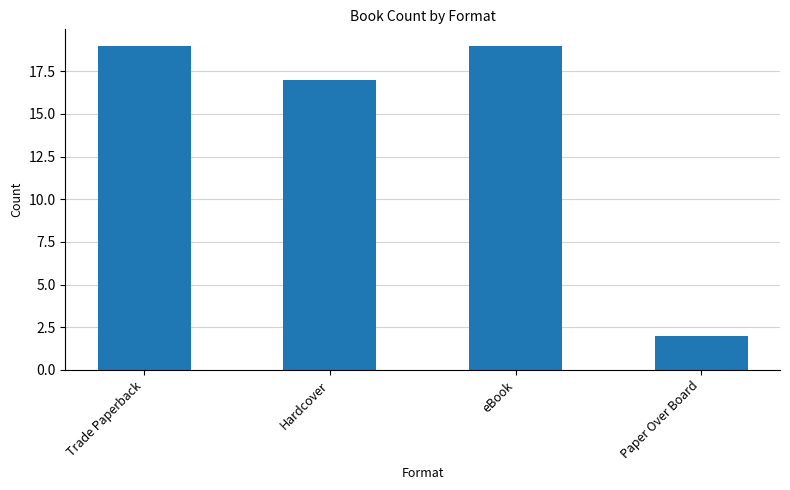

Which has a higher value, Trade Paperback or Paper Over Board?

Trade Paperback